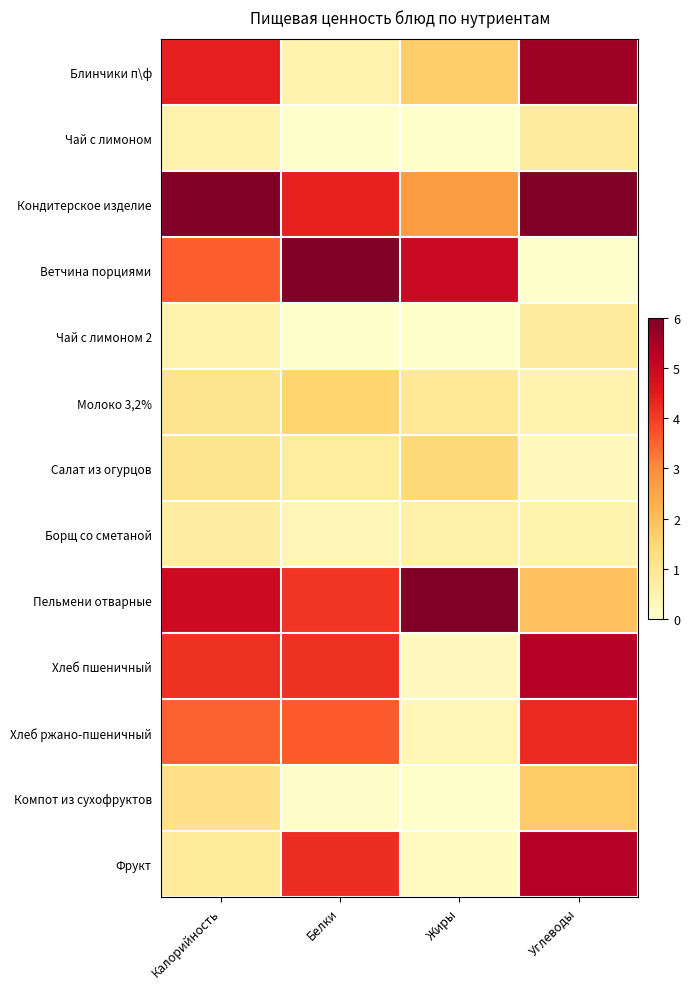

Count the number of categories in the chart.

4